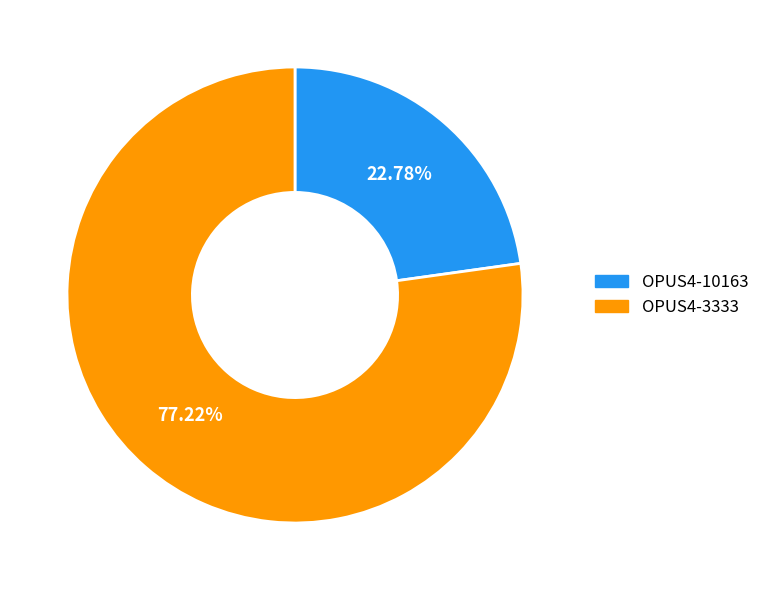

Is there any slice that represents more than half of the pie?

Yes